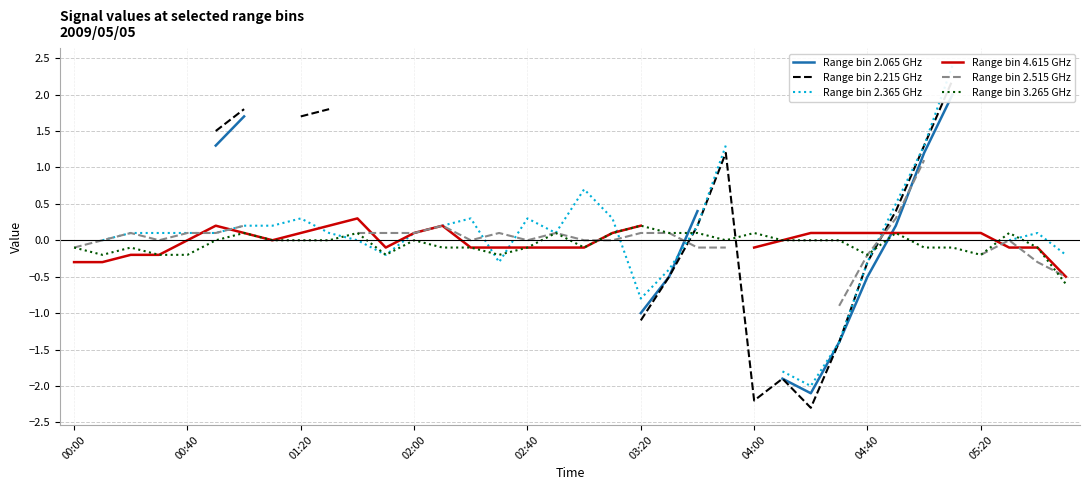

Is it true that Range bin 3.265 GHz equals -0.4 at 01:20?

False